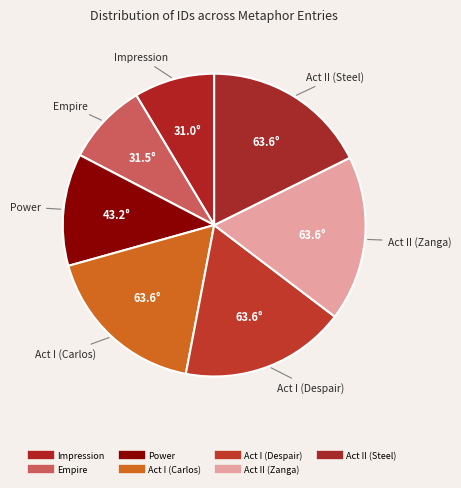

To the nearest percent, what percentage of the pie is Impression?

9%